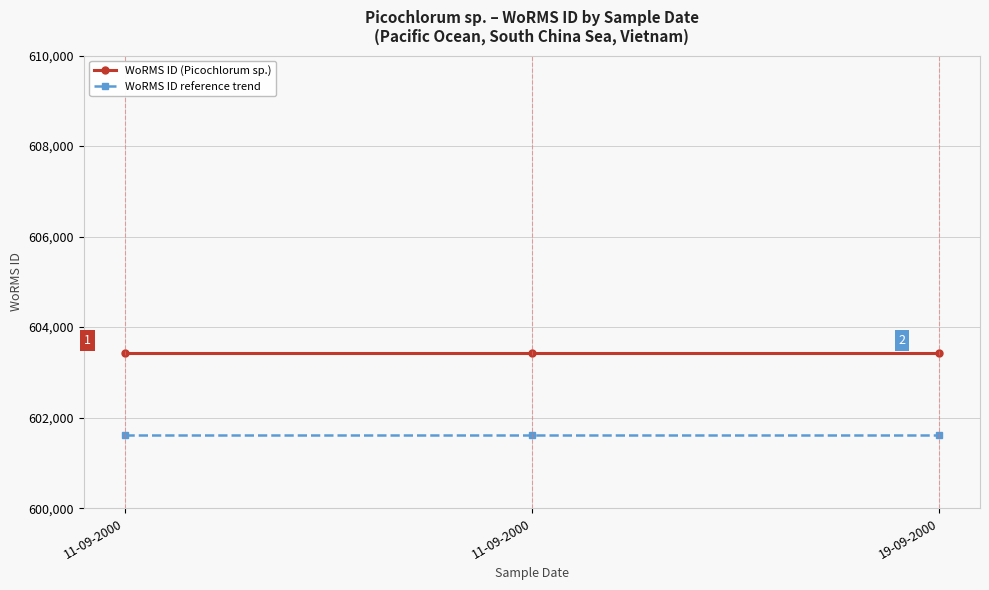

Is the value of WoRMS ID (Picochlorum sp.) at 11-09-2000 greater than the value of WoRMS ID reference trend at 19-09-2000?

Yes